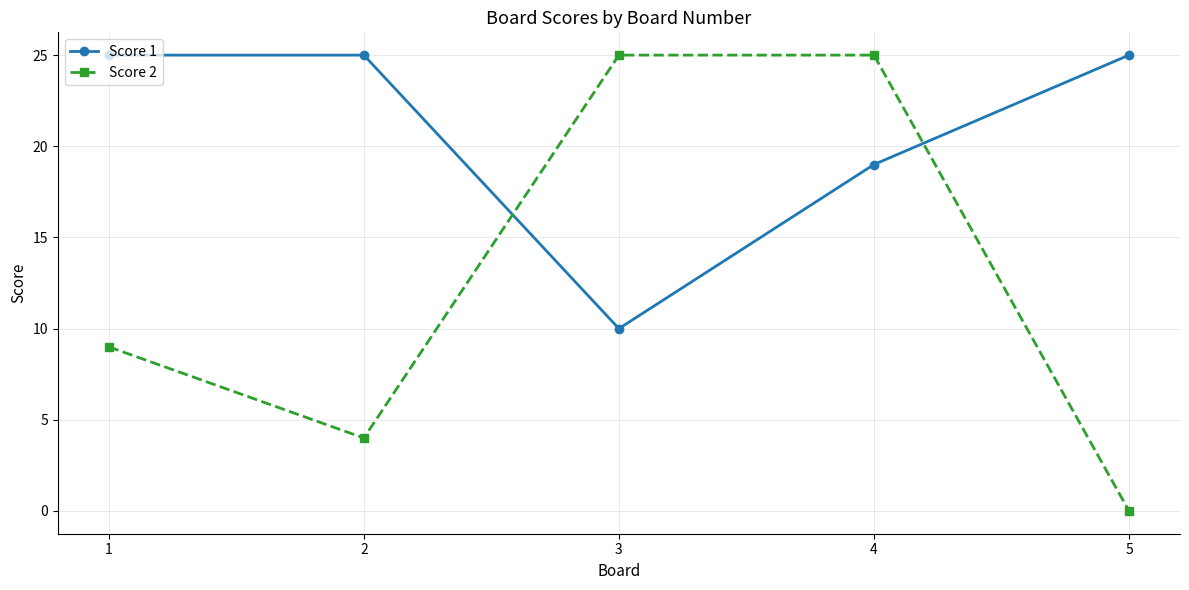

At 4, list the series in order from largest to smallest.

Score 2, Score 1